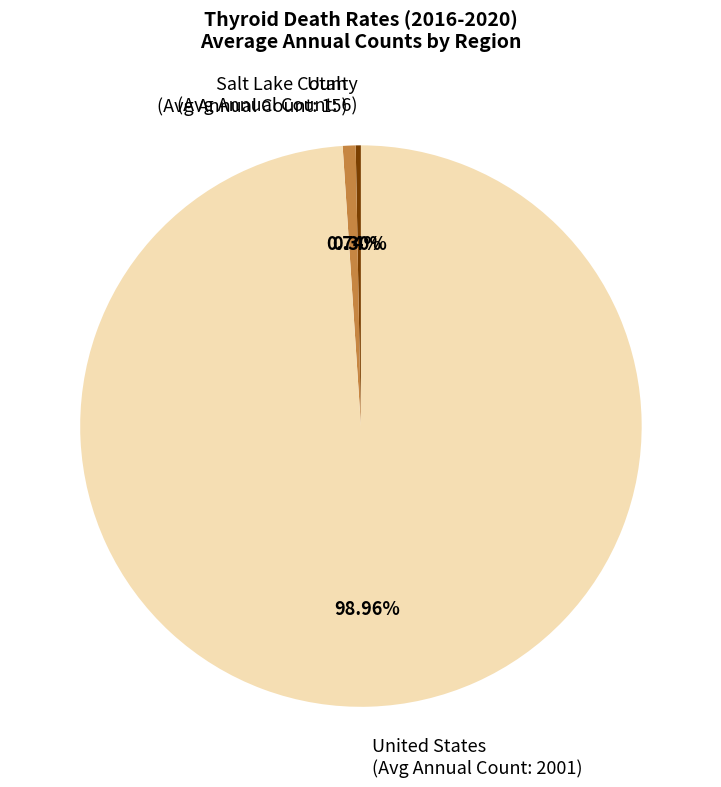

Is there any slice that represents more than half of the pie?

Yes